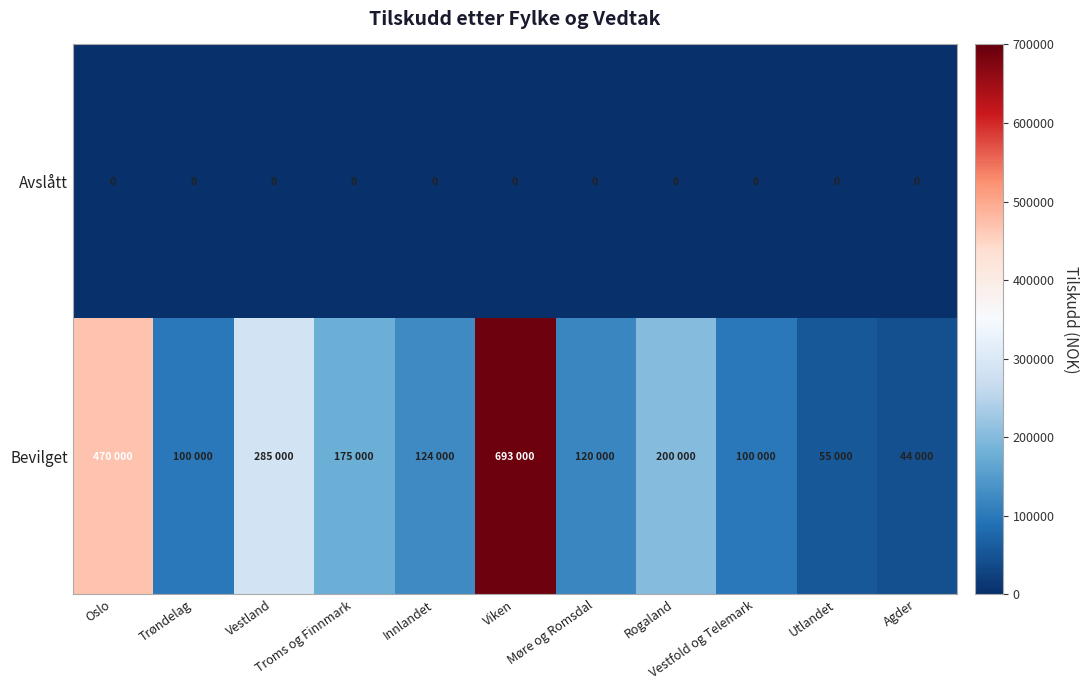

What is the difference between the second highest and minimum values in the Bevilget series?

426000